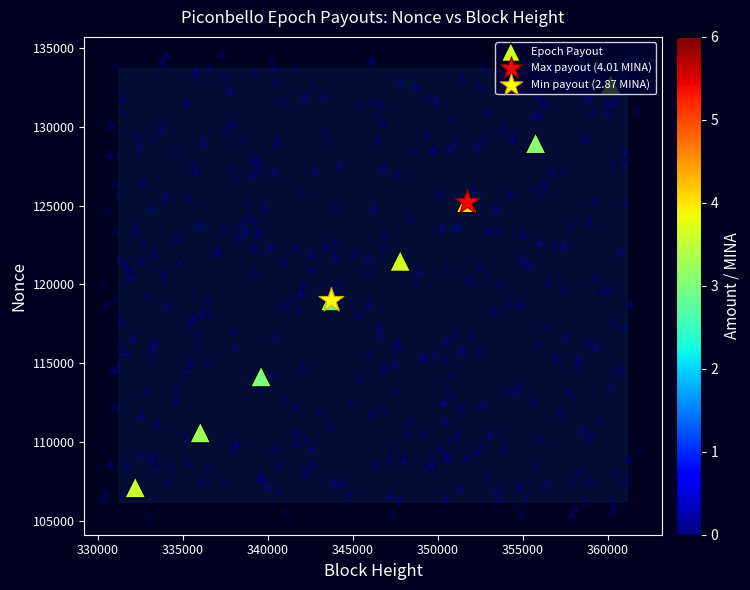

Which series has the widest spread of values?

Epoch Payout